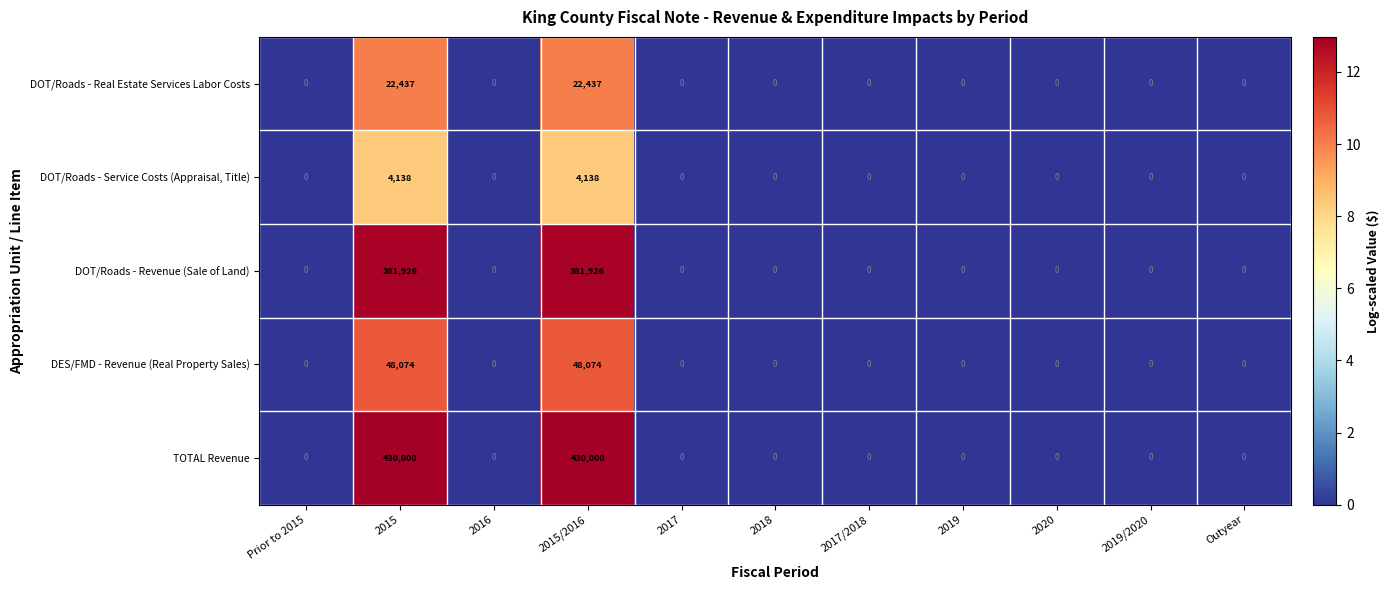

What is the maximum value shown in the chart?

430000